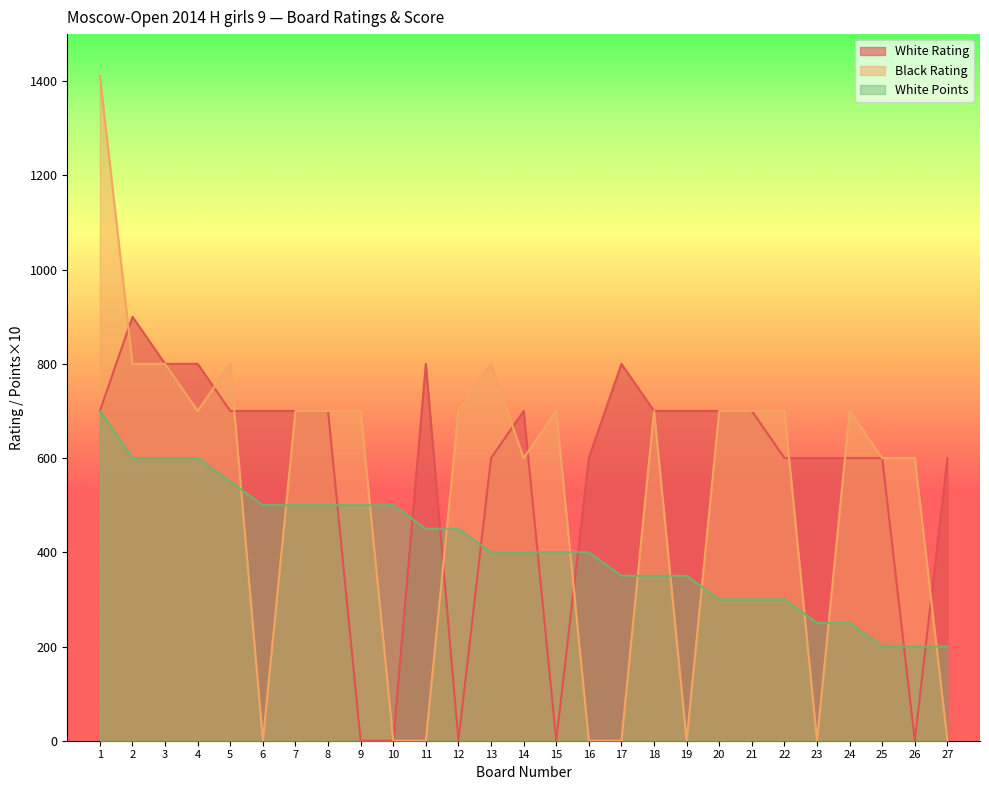

How many data points in Black Rating are above 700?

5